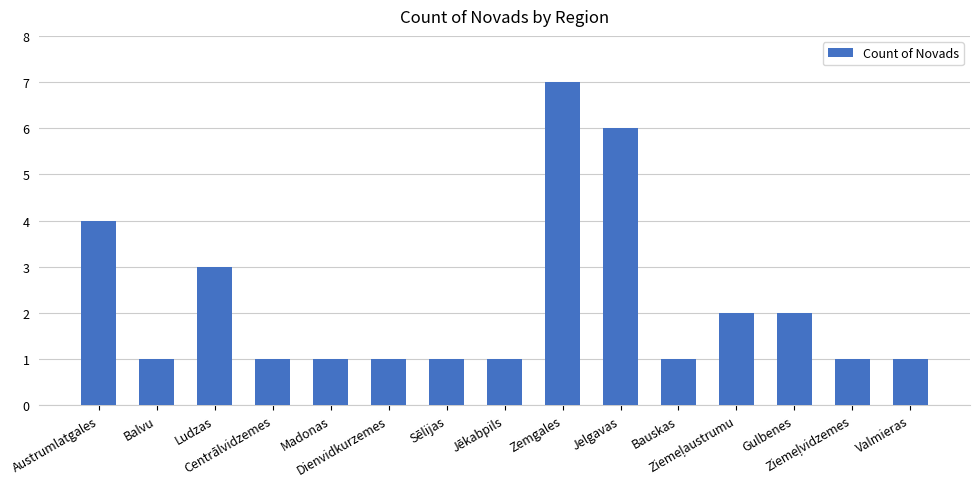

What is the approximate value at Gulbenes?

2